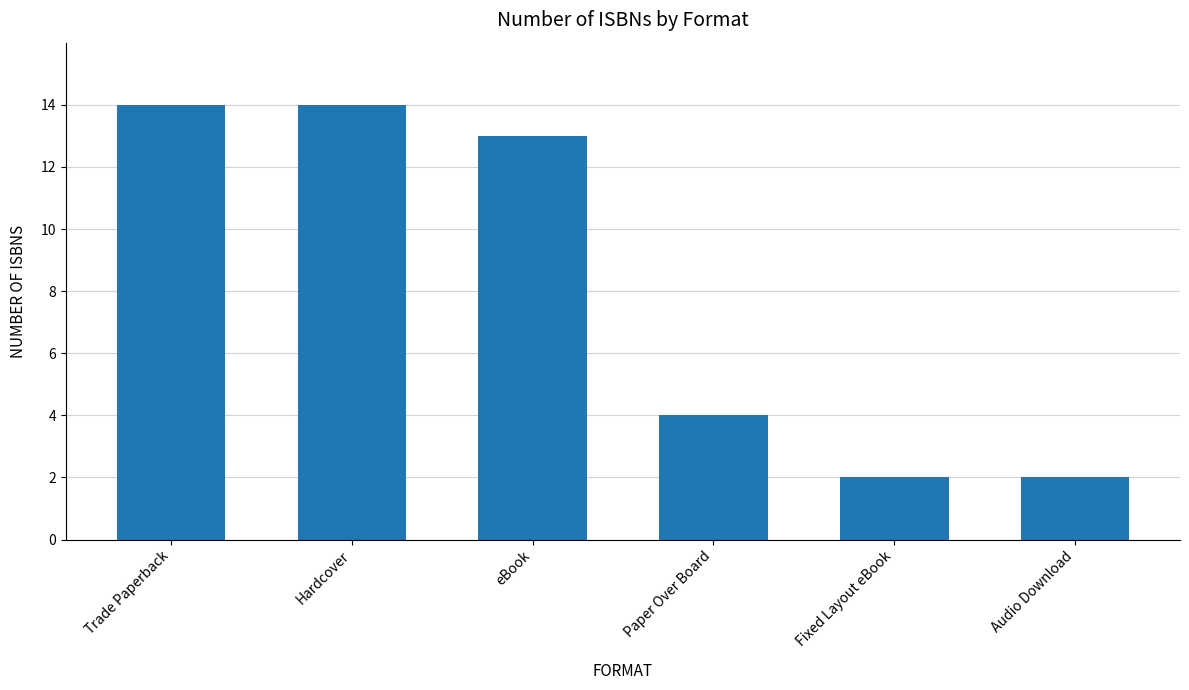

Is it true that the value at Audio Download is 2?

True